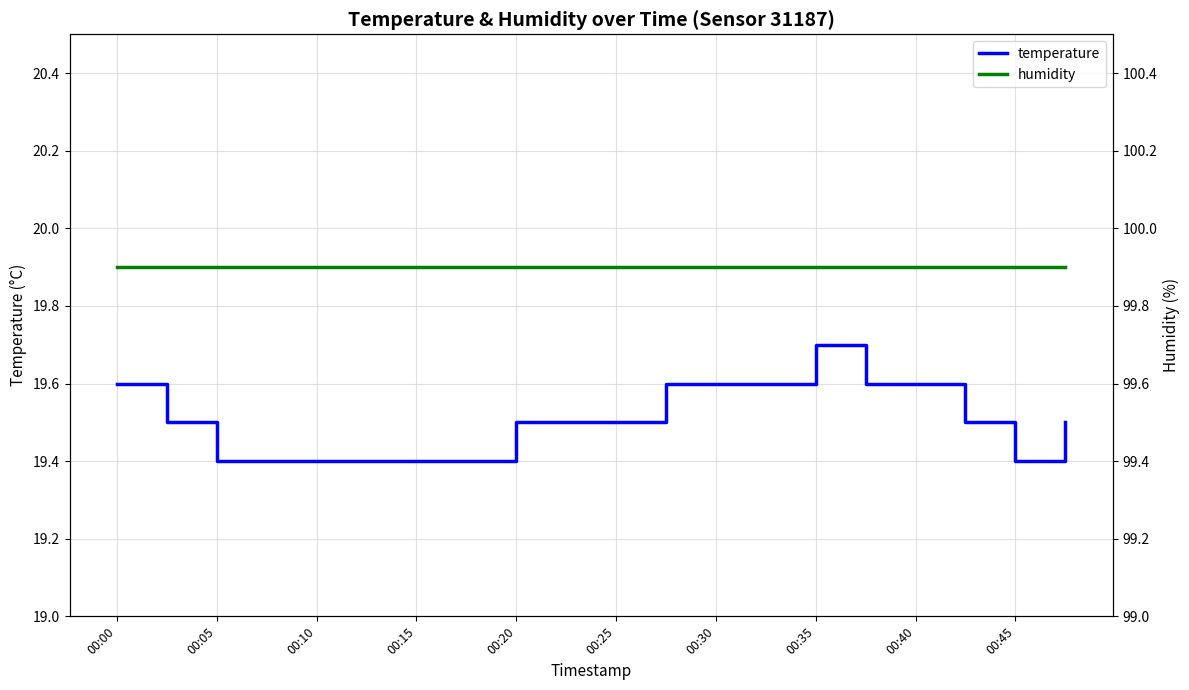

How many temperature values are between 19 and 20?

20